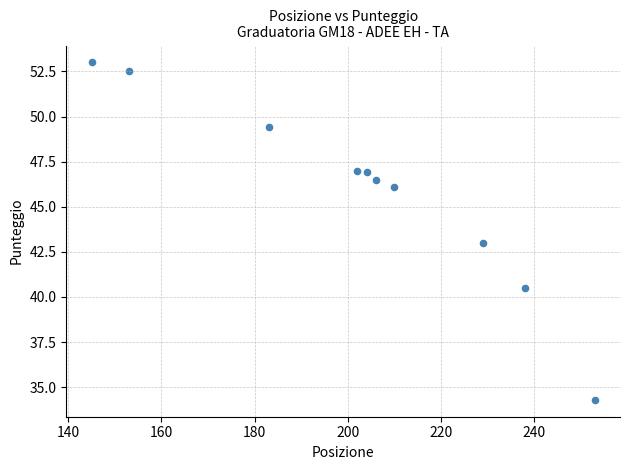

What is the range of Y values (max minus min)?

18.7